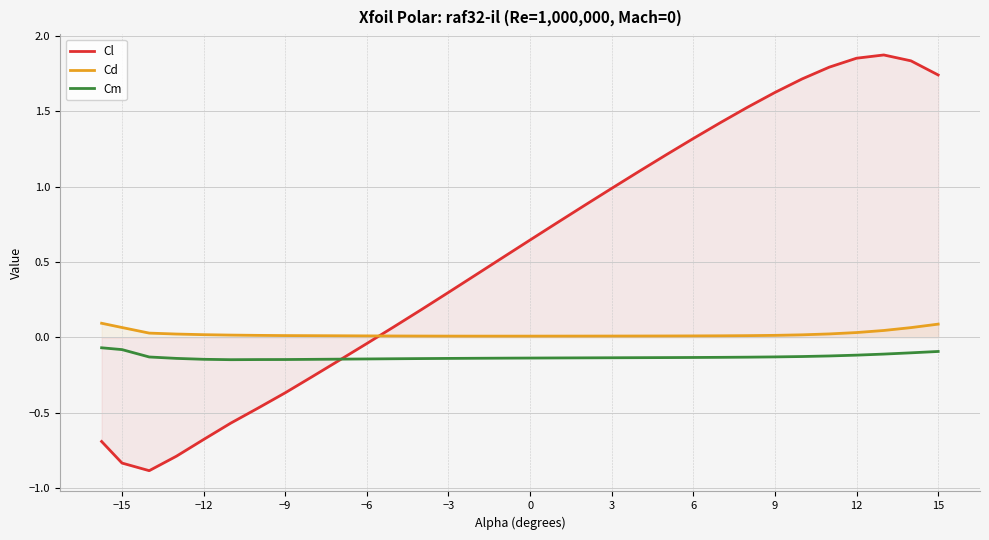

Rank the series by their maximum value, from highest to lowest.

Cl, Cd, Cm